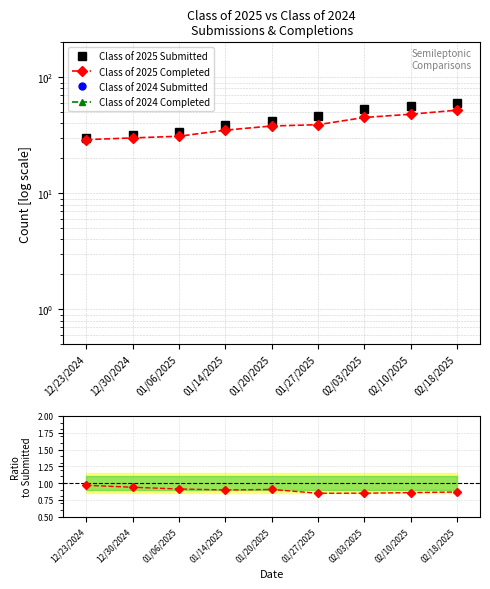

Reading left to right, list all the values displayed in this chart.

Class of 2025 Submitted: 12/23/2024=30.0	12/30/2024=32.0	01/06/2025=34.0	01/14/2025=39.0	01/20/2025=42.0	01/27/2025=46.0	02/03/2025=53.0	02/10/2025=56.0	02/18/2025=60.0
Class of 2025 Completed: 12/23/2024=29.0	12/30/2024=30.0	01/06/2025=31.0	01/14/2025=35.0	01/20/2025=38.0	01/27/2025=39.0	02/03/2025=45.0	02/10/2025=48.0	02/18/2025=52.0
Class of 2024 Submitted: 12/23/2024=0.0	12/30/2024=0.0	01/06/2025=0.0	01/14/2025=0.0	01/20/2025=0.0	01/27/2025=0.0	02/03/2025=0.0	02/10/2025=0.0	02/18/2025=0.0
Class of 2024 Completed: 12/23/2024=0.0	12/30/2024=0.0	01/06/2025=0.0	01/14/2025=0.0	01/20/2025=0.0	01/27/2025=0.0	02/03/2025=0.0	02/10/2025=0.0	02/18/2025=0.0
Completed/Submitted 2025: 12/23/2024=1.0	12/30/2024=0.9	01/06/2025=0.9	01/14/2025=0.9	01/20/2025=0.9	01/27/2025=0.8	02/03/2025=0.8	02/10/2025=0.9	02/18/2025=0.9
Completed/Submitted 2024: 12/23/2024=0.0	12/30/2024=0.0	01/06/2025=0.0	01/14/2025=0.0	01/20/2025=0.0	01/27/2025=0.0	02/03/2025=0.0	02/10/2025=0.0	02/18/2025=0.0